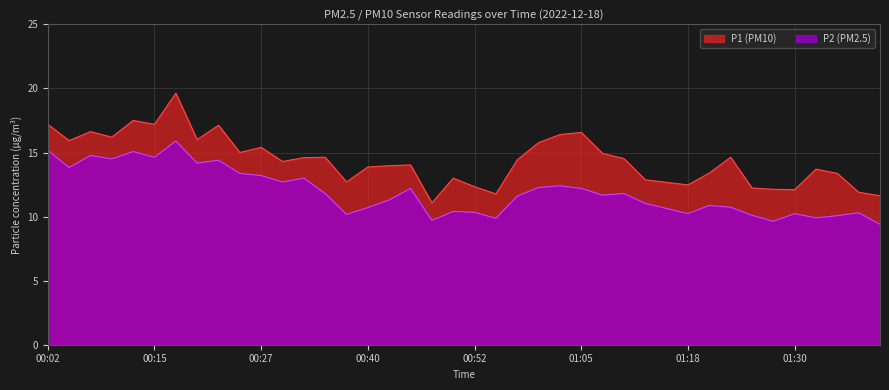

At which label does P1 reach its minimum?

00:47